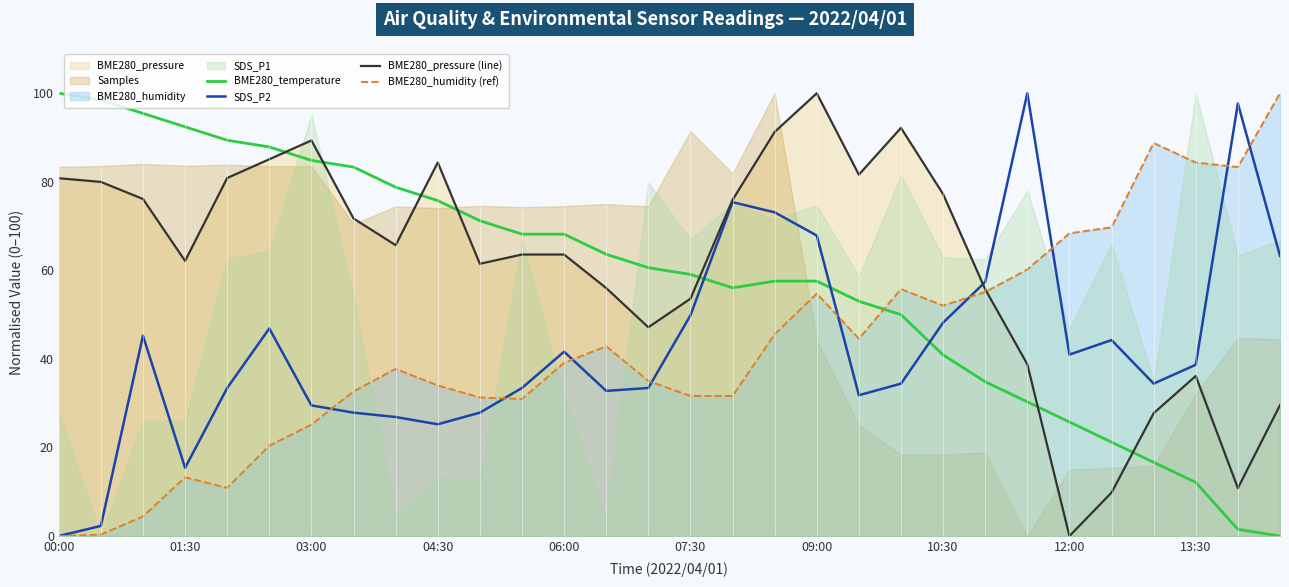

Where is SDS_P2 nearest to the value 50?

07:30